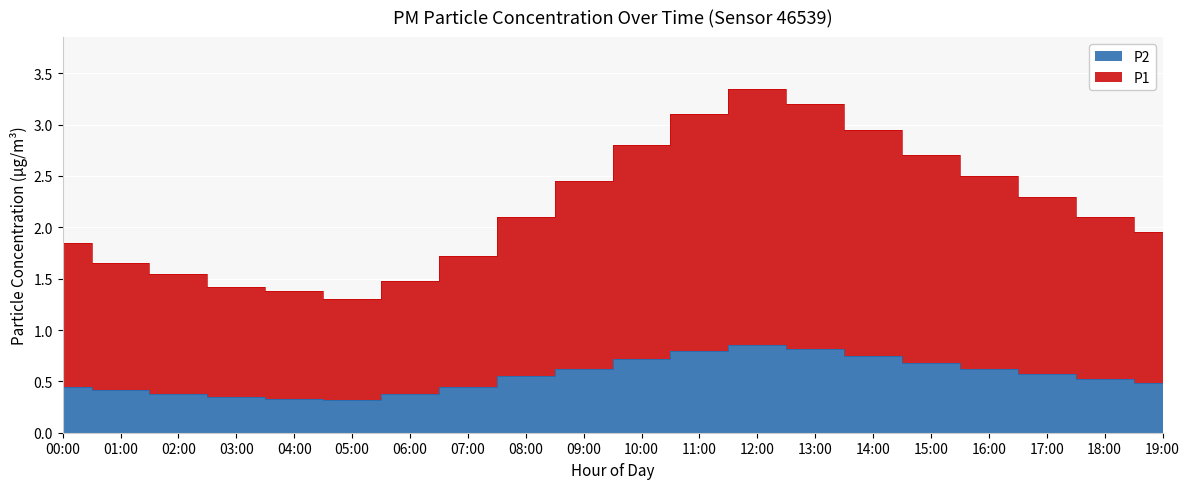

What is the label of the 13th point from the right?

07:00